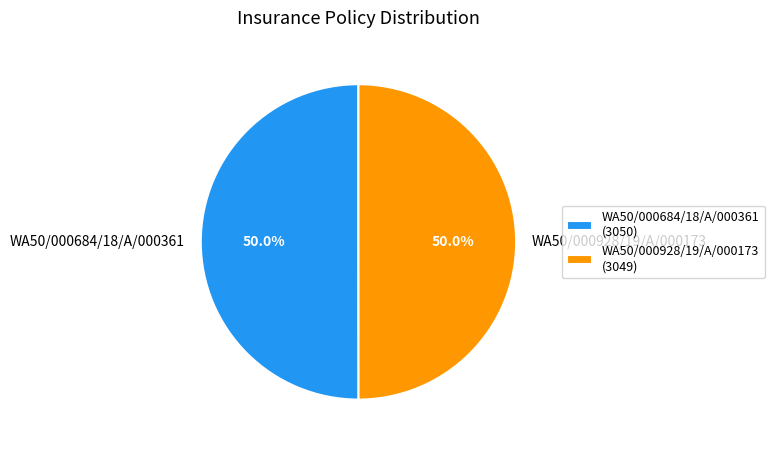

What is the ratio of the value at WA50/000684/18/A/000361 to the value at WA50/000928/19/A/000173?

1.0